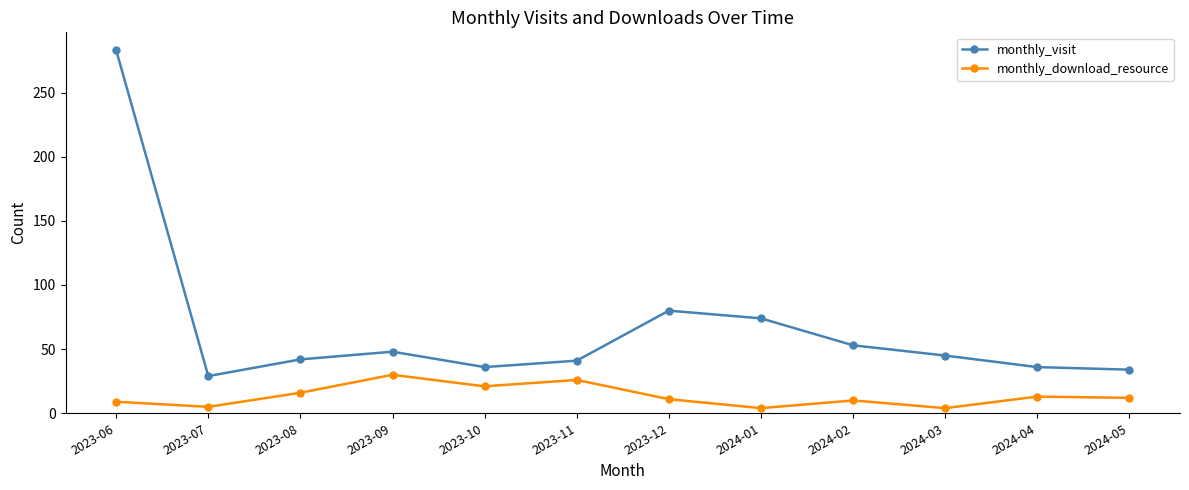

What is the total value across all series at 2023-07?

34